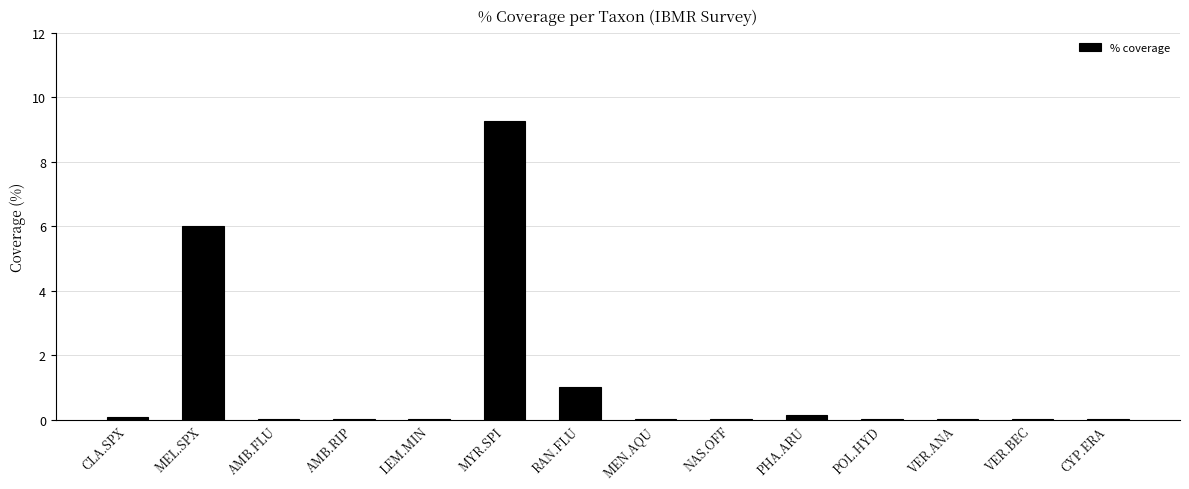

What is the average value?

1.2